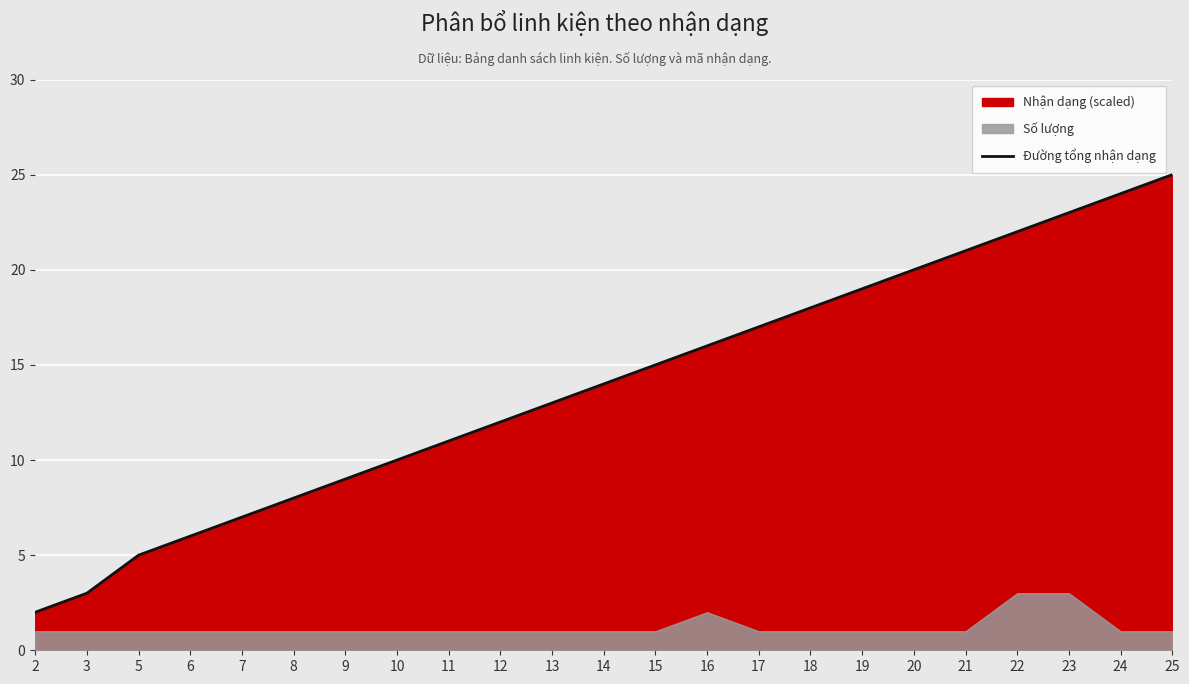

At which category does the chart reach its peak across all series?

25